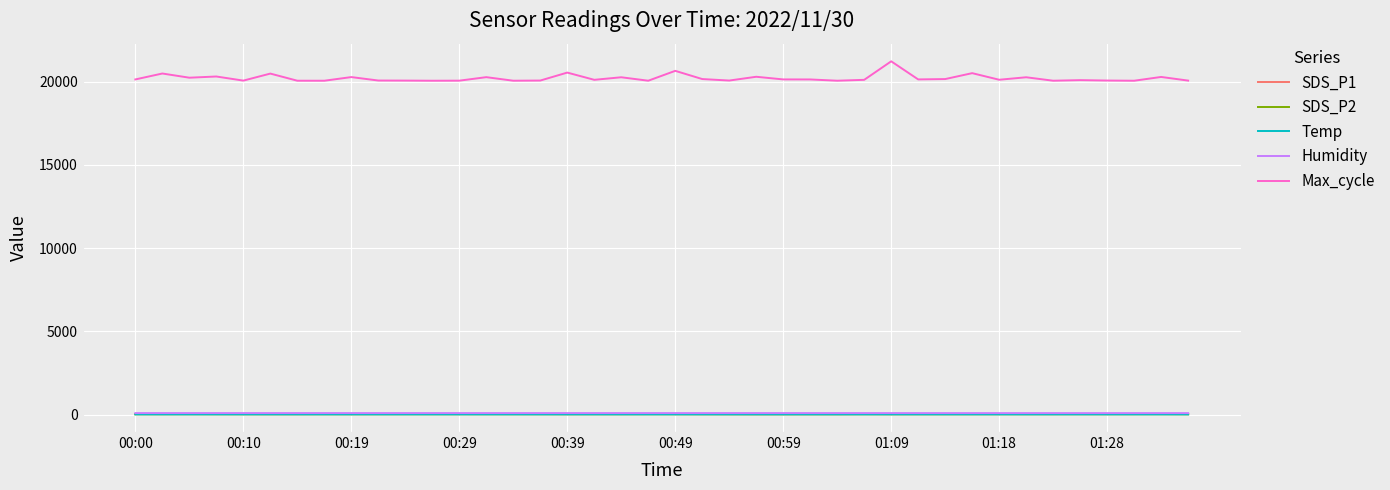

True or false: Max_cycle and Humidity cross at least once.

False